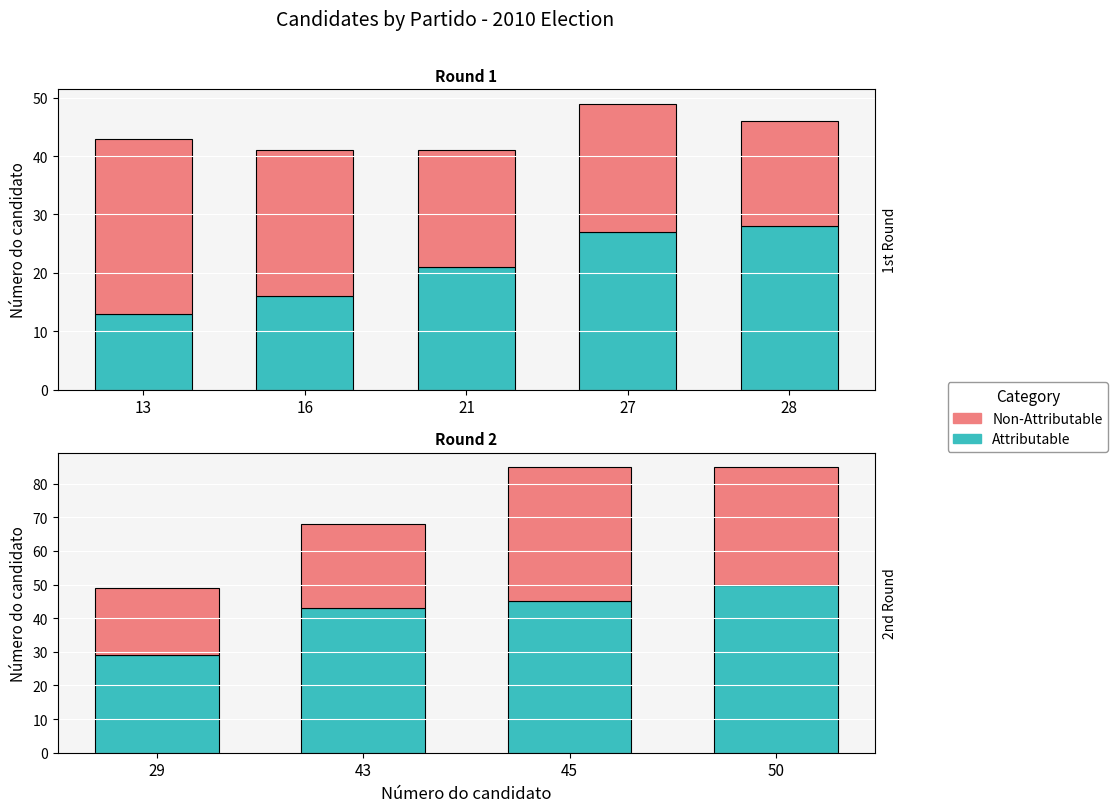

What is the maximum value shown in the chart?

50